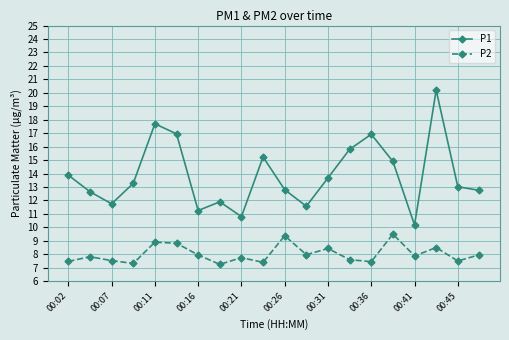

Which series has the widest spread of values?

P1